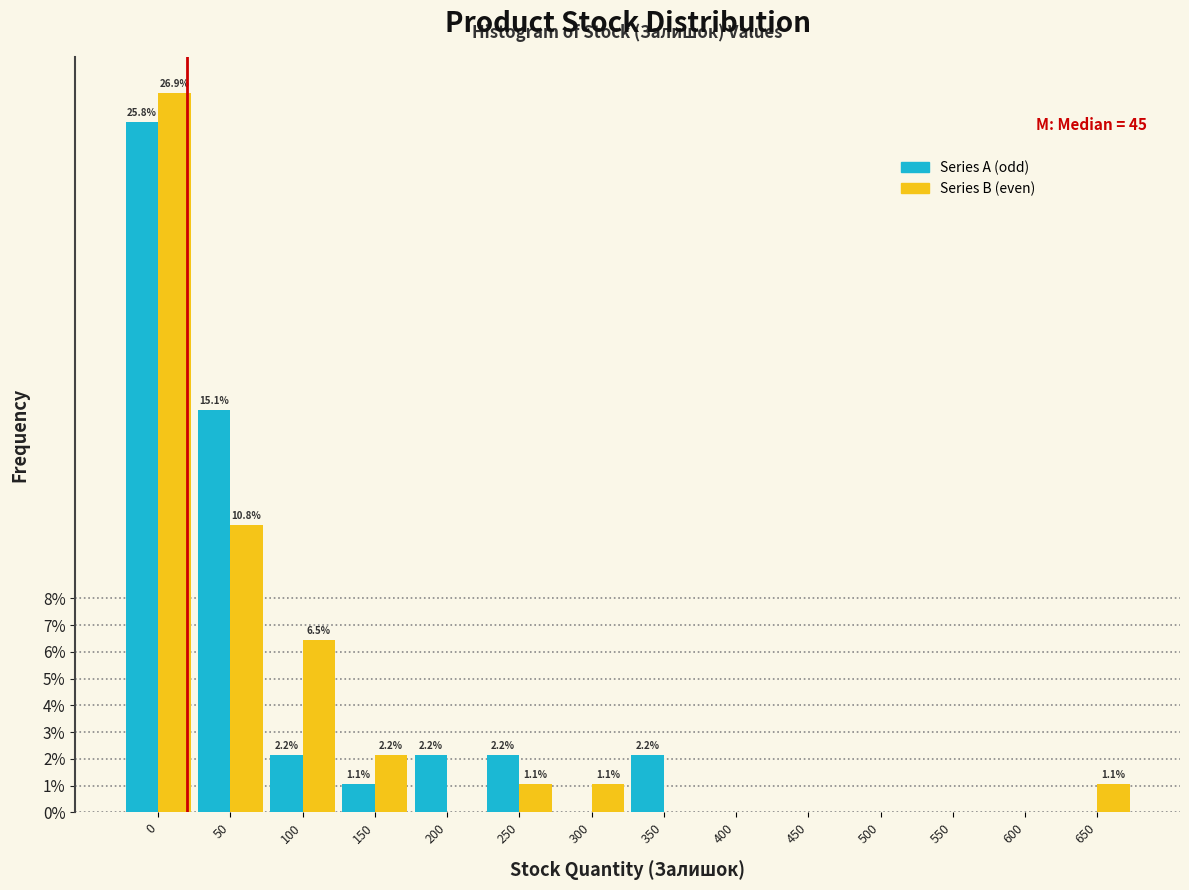

Reading left to right, transcribe all the data shown in this chart.

Series A: 0=25.8	50=15.1	100=2.2	150=1.1	200=2.2	250=2.2	300=0.0	350=2.2	400=0.0	450=0.0	500=0.0	550=0.0	600=0.0	650=0.0
Series B: 0=26.9	50=10.8	100=6.5	150=2.2	200=0.0	250=1.1	300=1.1	350=0.0	400=0.0	450=0.0	500=0.0	550=0.0	600=0.0	650=1.1